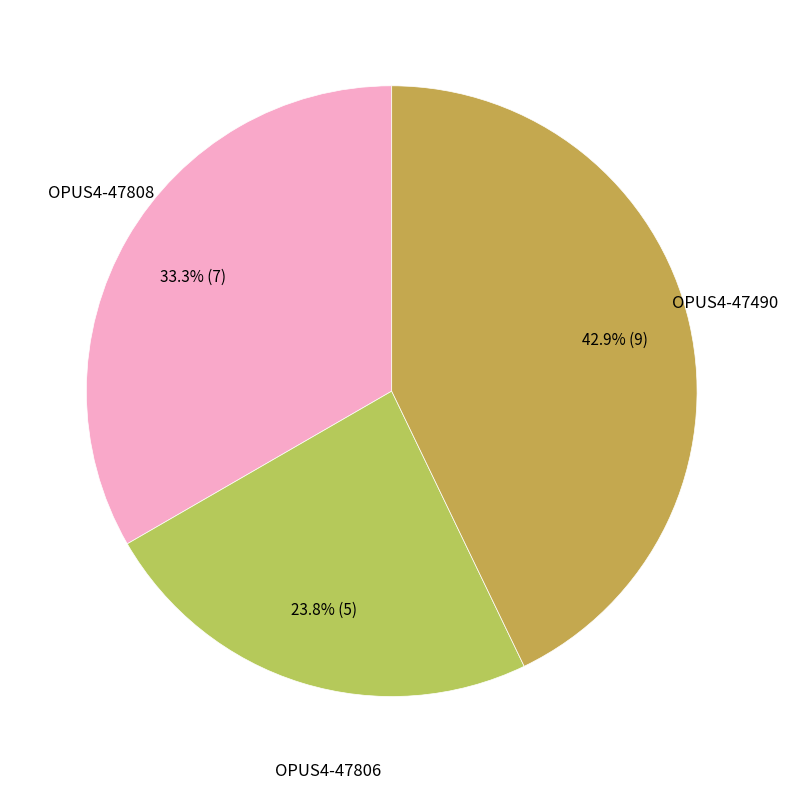

How many segments does this pie chart have?

3